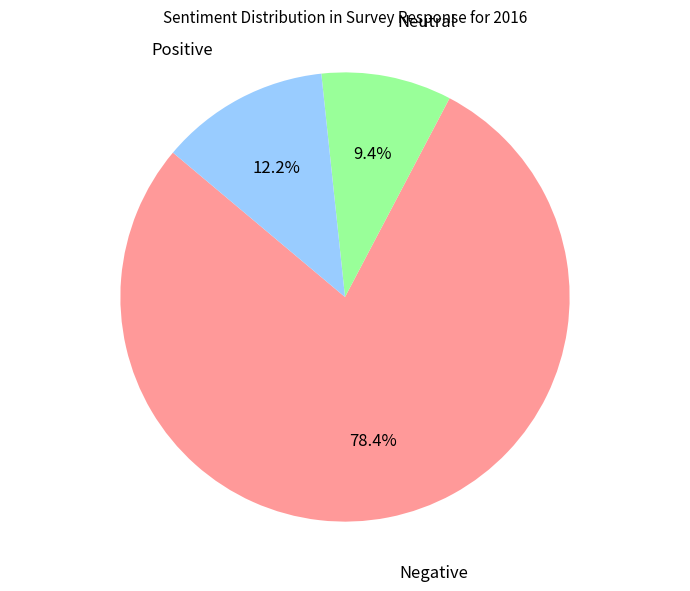

Is there a majority slice in this chart?

Yes